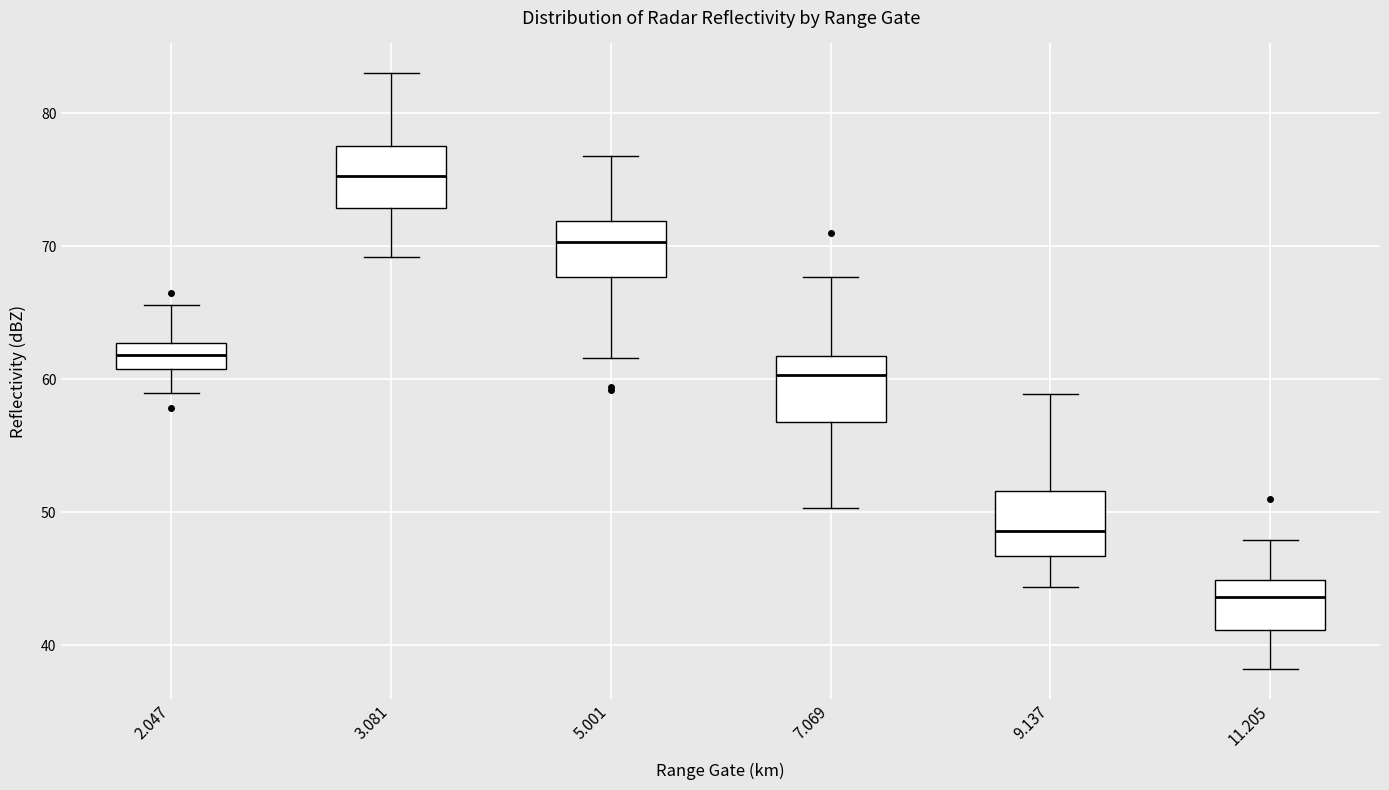

Reading left to right, transcribe this box plot: for each box, give where its median line is, the range the box spans, and where its two whiskers end, as read against the y-axis. The values are not printed on the chart, so give them approximately, as read against the axis.

2.047: median 62, box 61 to 63, whiskers 59 to 66
3.081: median 75, box 73 to 78, whiskers 69 to 83
5.001: median 70, box 68 to 72, whiskers 62 to 77
7.069: median 60, box 57 to 62, whiskers 50 to 68
9.137: median 49, box 47 to 52, whiskers 44 to 59
11.205: median 44, box 41 to 45, whiskers 38 to 48